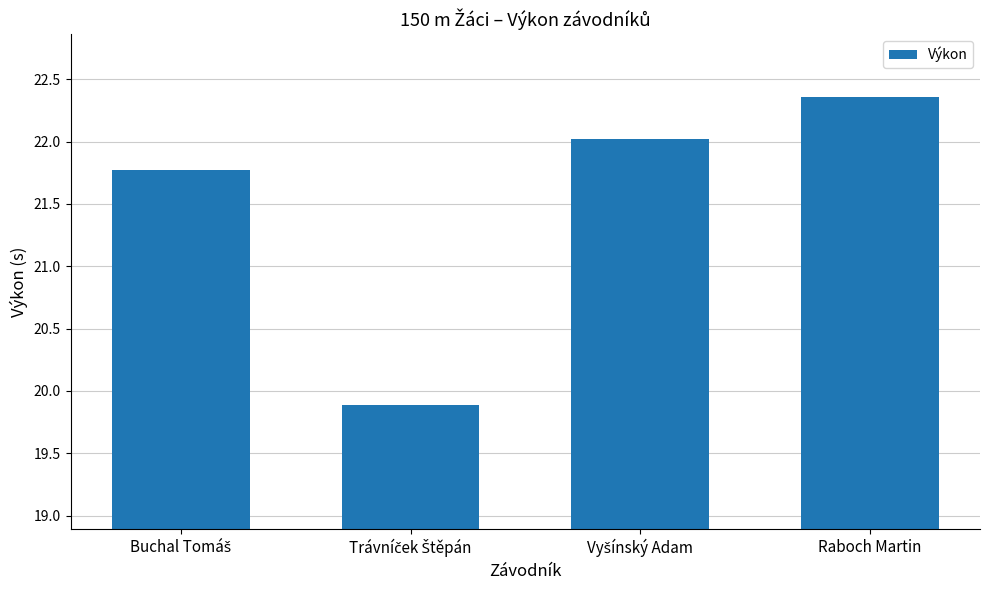

What is the value of the 2nd bar from the left?

19.9